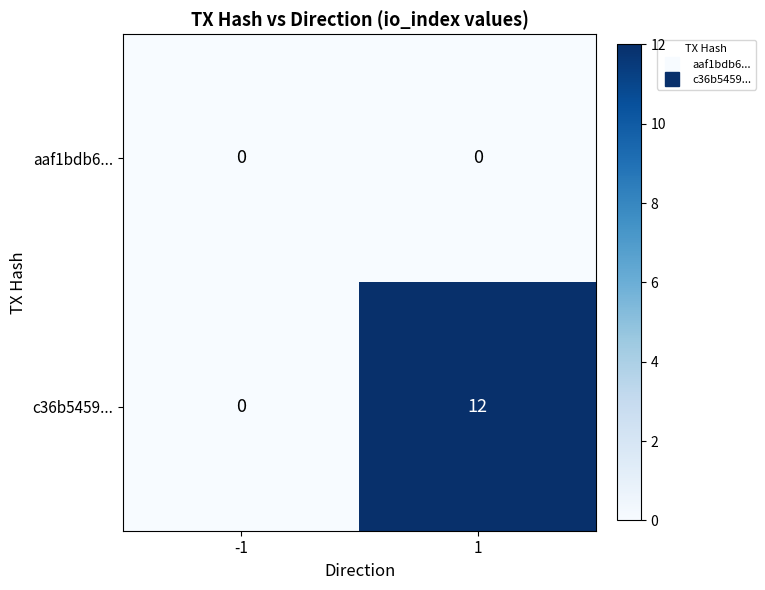

What is the total value across all series at 1?

12